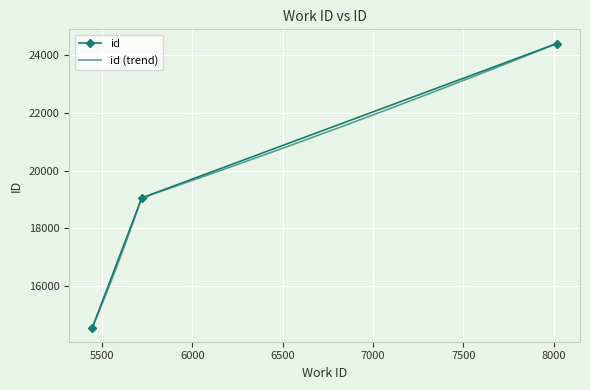

What is the minimum value shown in the chart?

14565